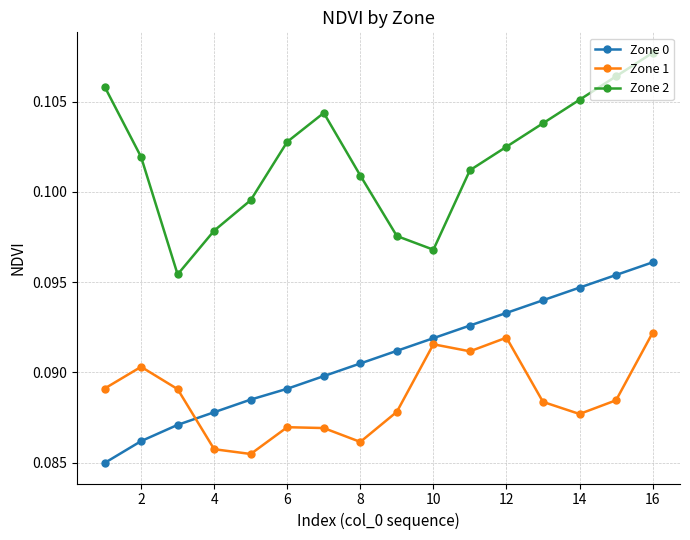

In Zone 2, how many points are higher than both neighbors (excluding endpoints)?

1